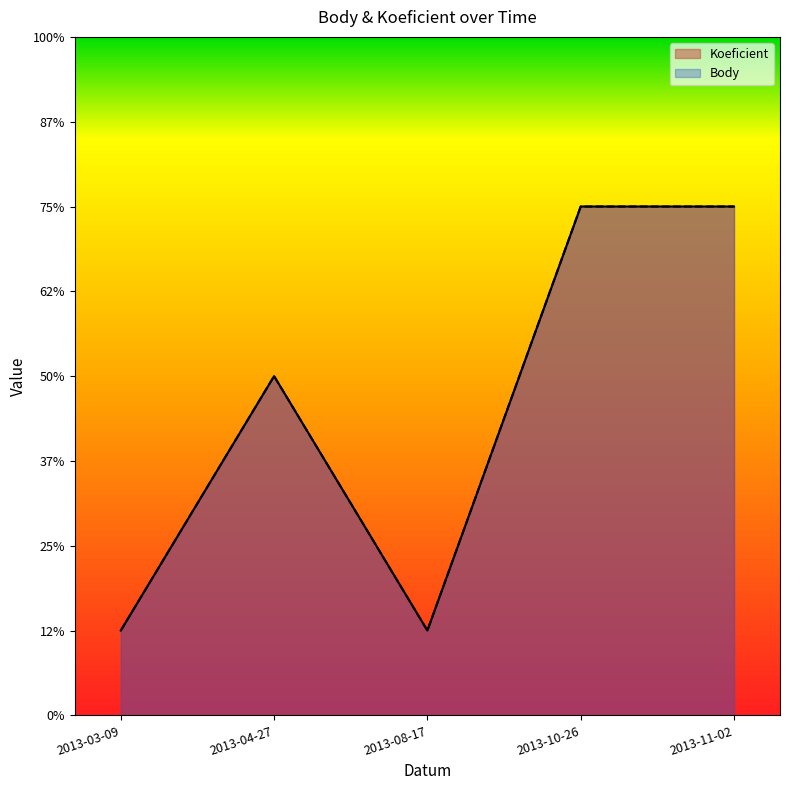

True or false: Body and Koeficient cross at least once.

False